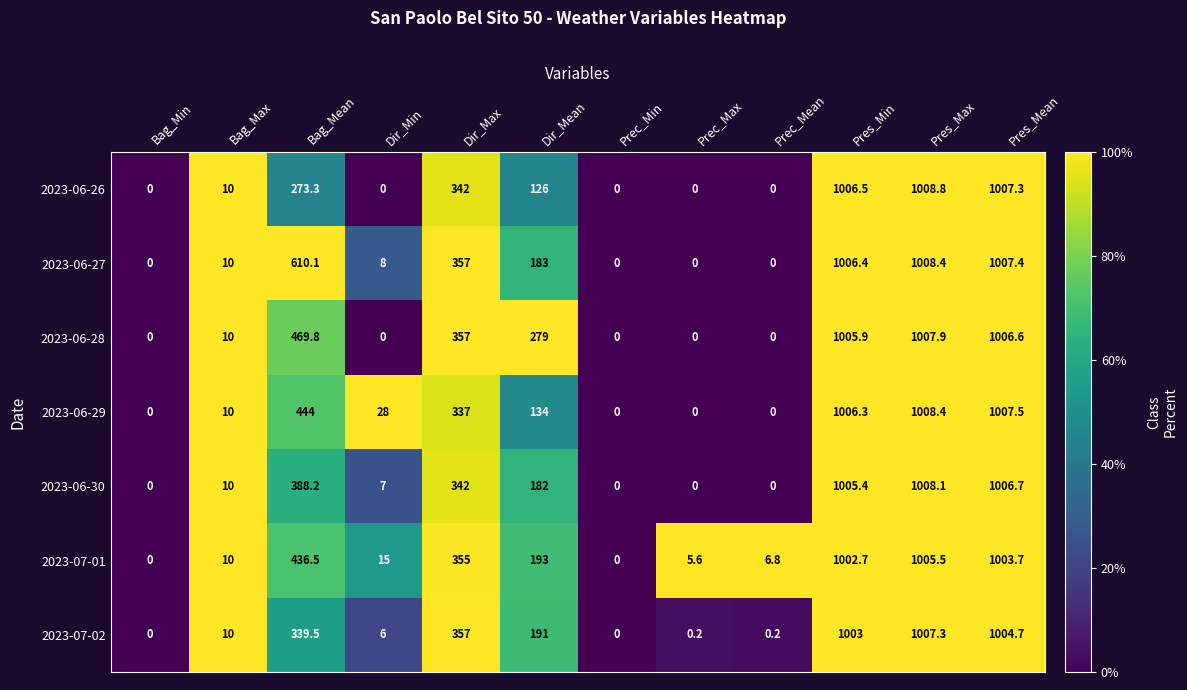

Which series has the widest spread of values?

2023-06-26